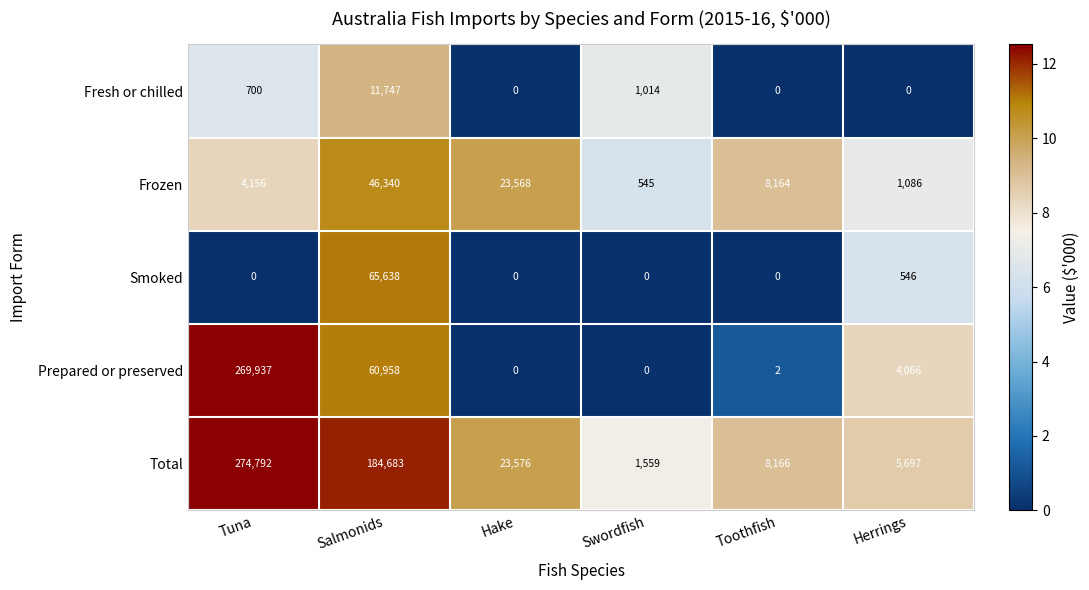

Count the number of data series in this chart.

5